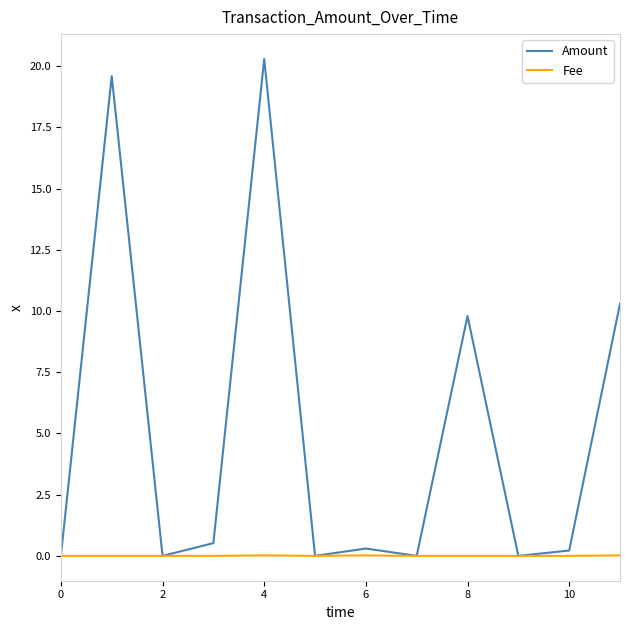

Which series has the largest total across all categories?

Amount